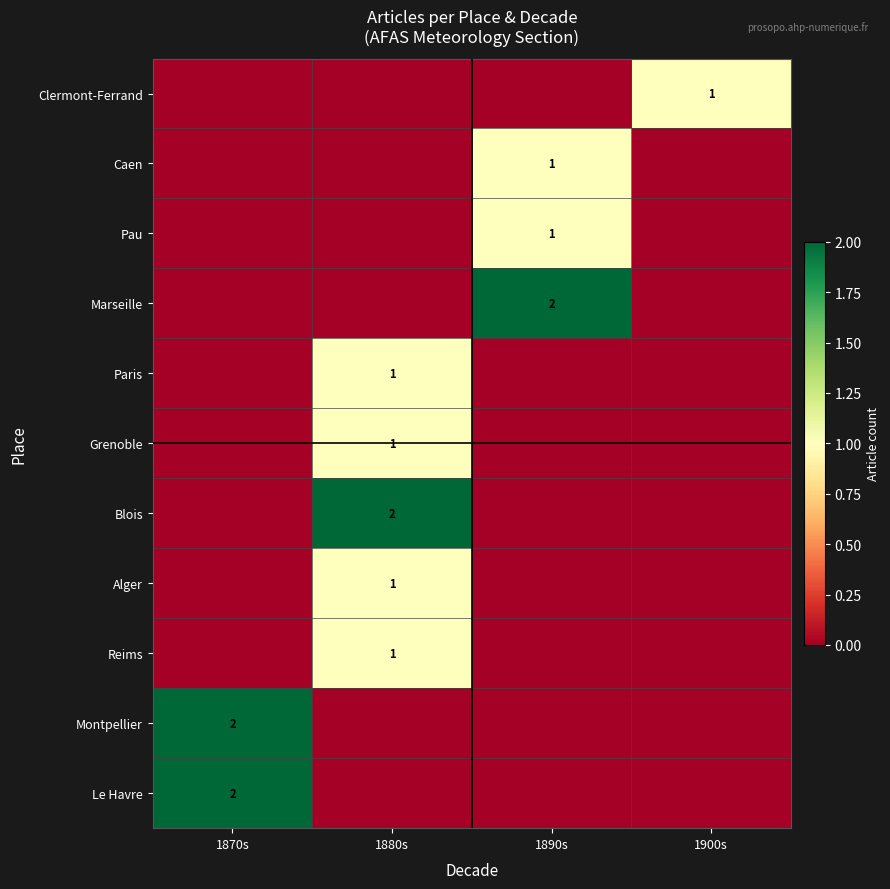

The value of Alger at 1880s is 2. True or false?

False